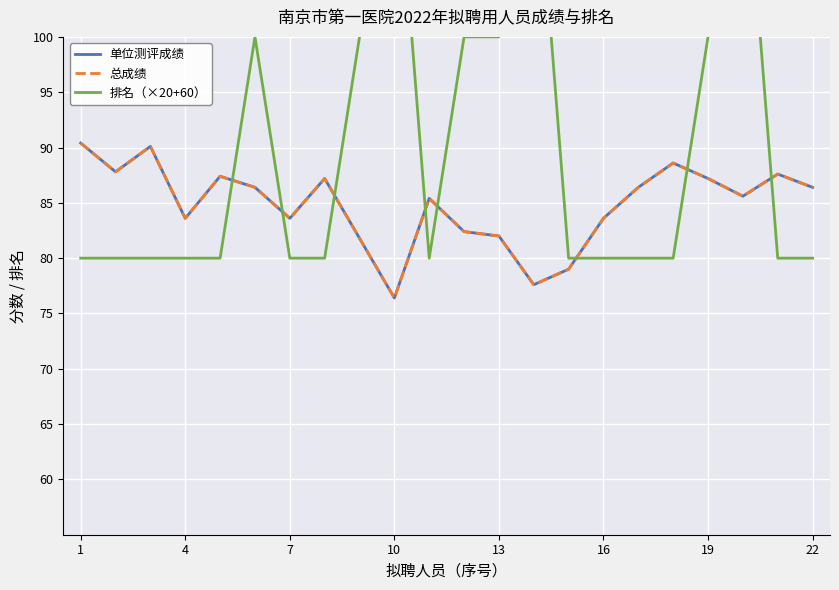

In 总成绩, how many points are higher than both neighbors (excluding endpoints)?

6